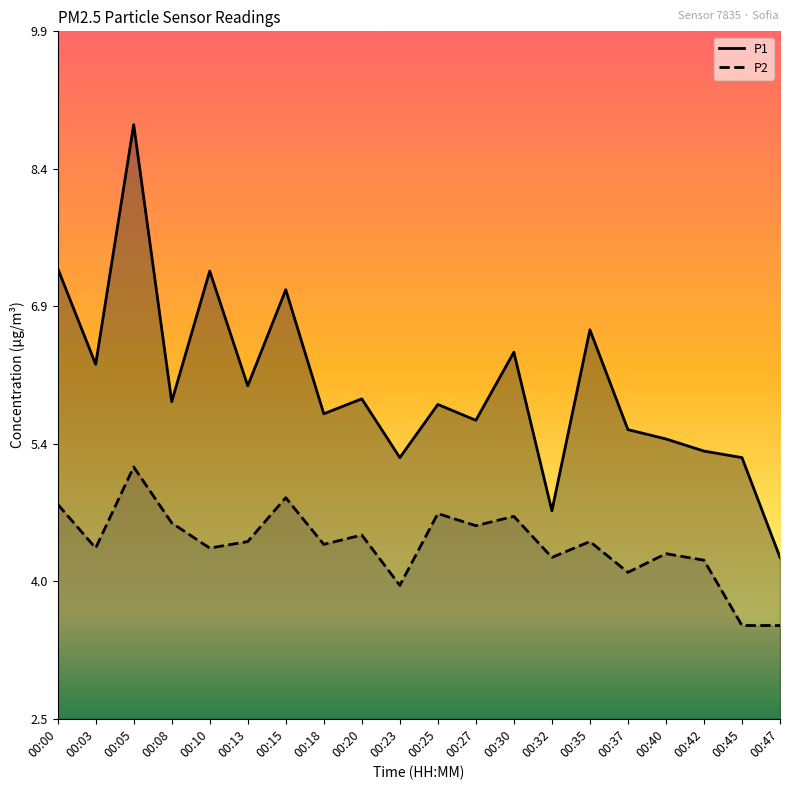

Which series changed the most between 00:10 and 00:15?

P2